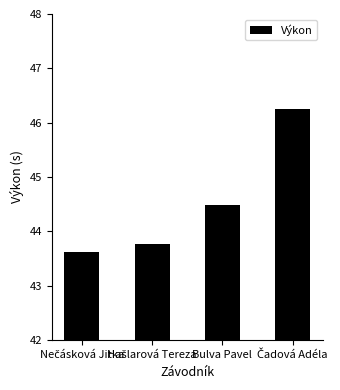

What is the average value?

44.5